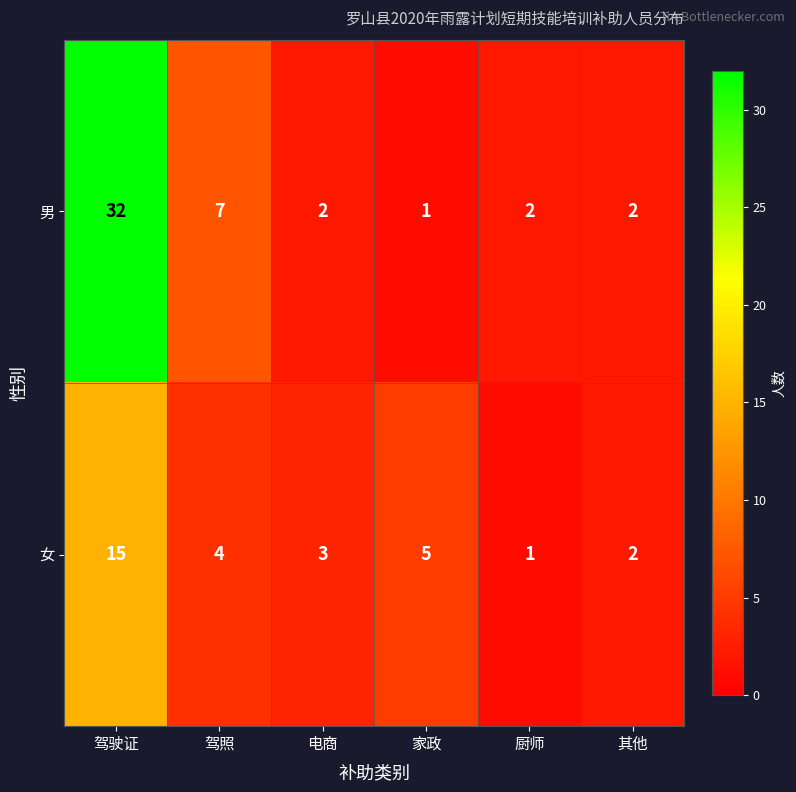

What is the maximum value shown in the chart?

32